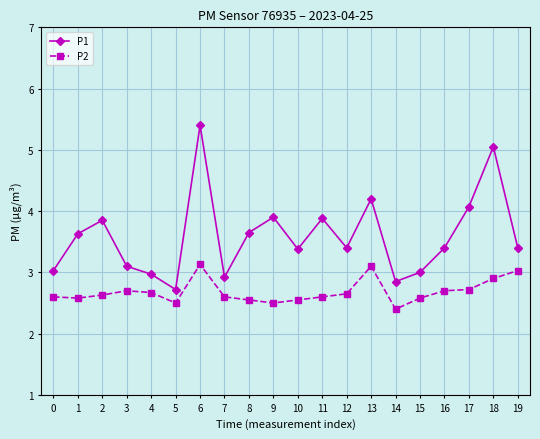

At which category does P1 reach its first local peak?

2